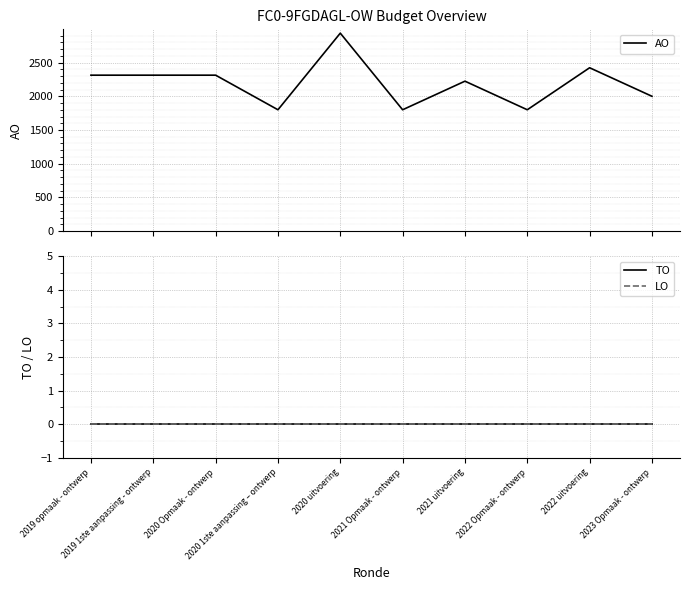

What are all the series names shown in the legend?

AO, TO, LO